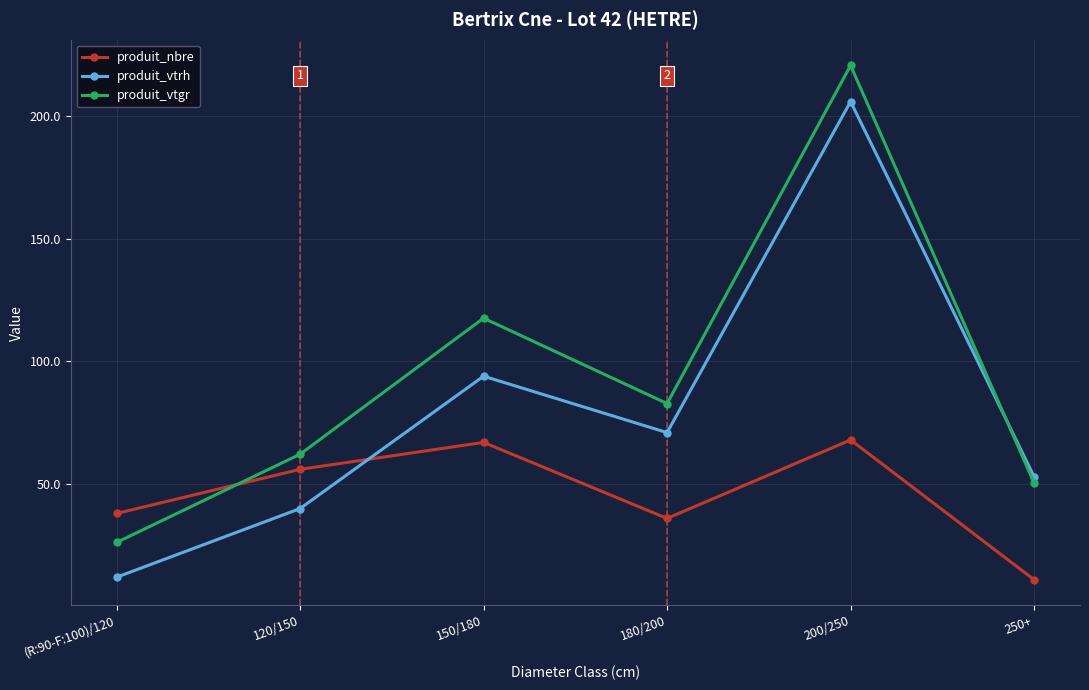

List the labels in order of produit_vtgr value, smallest first.

(R:90-F:100)/120, 250+, 120/150, 180/200, 150/180, 200/250